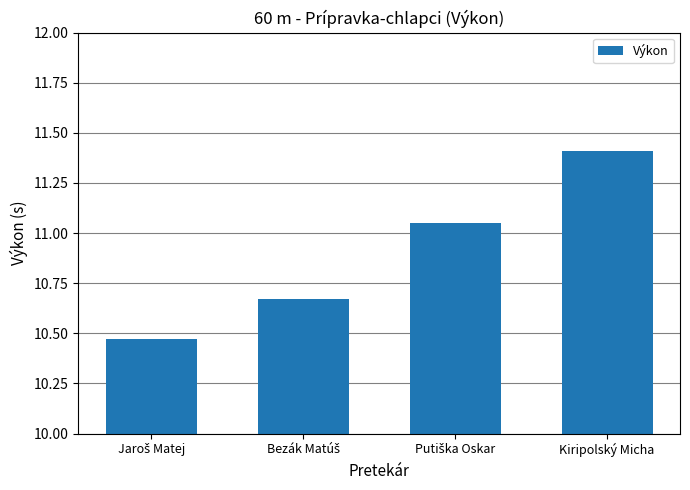

What is the difference between the maximum and minimum values?

0.9